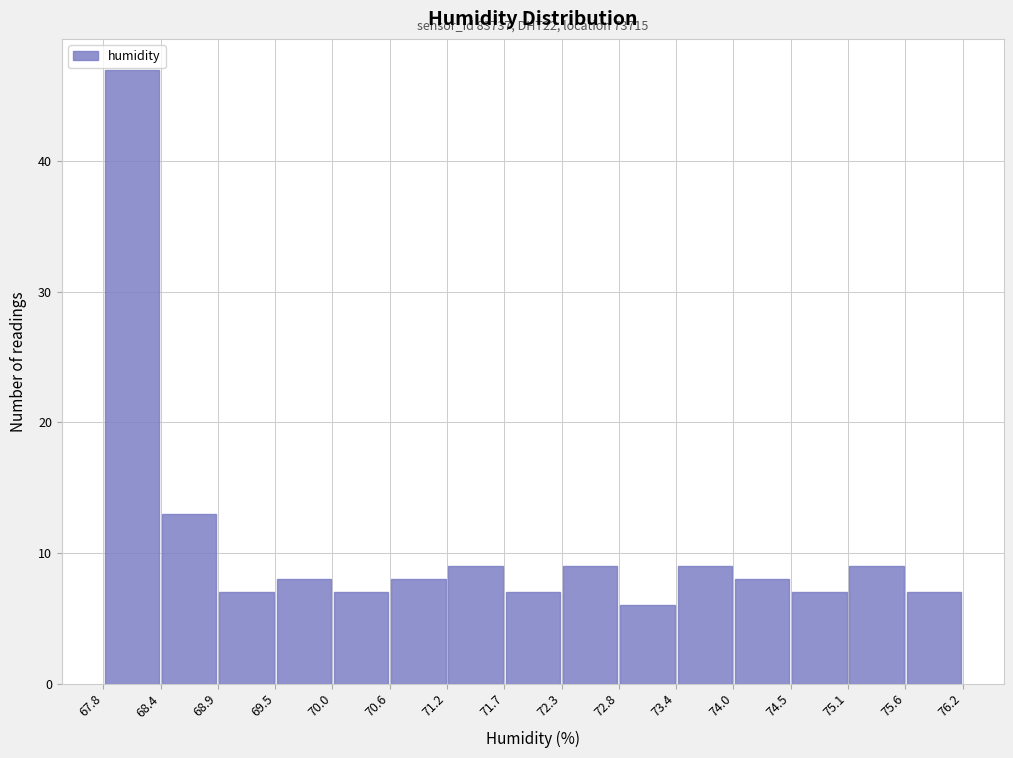

Over which range of the x-axis is the bar tallest?

67.8 to 68.4